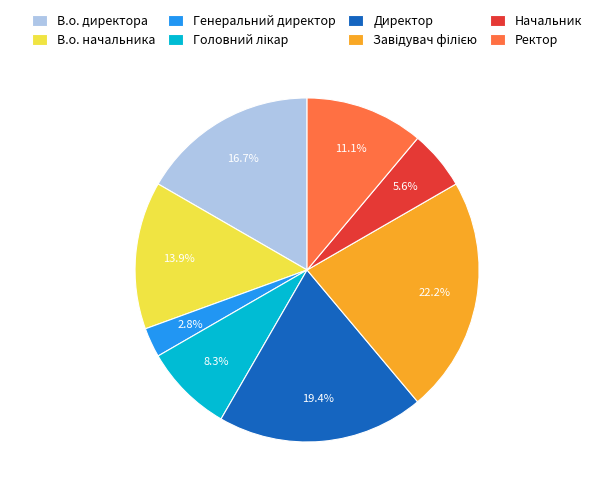

True or false: Начальник accounts for 6% of the total.

True